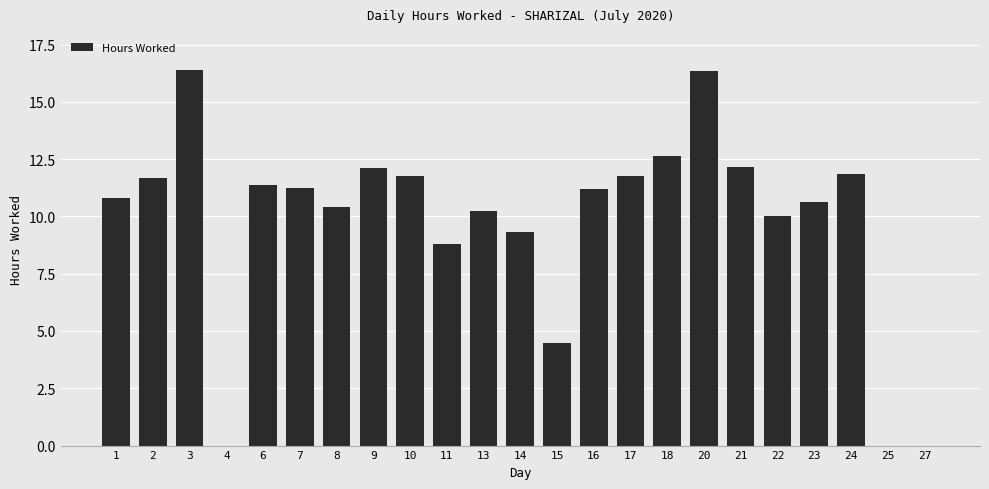

What is the sum of all values?

225.1